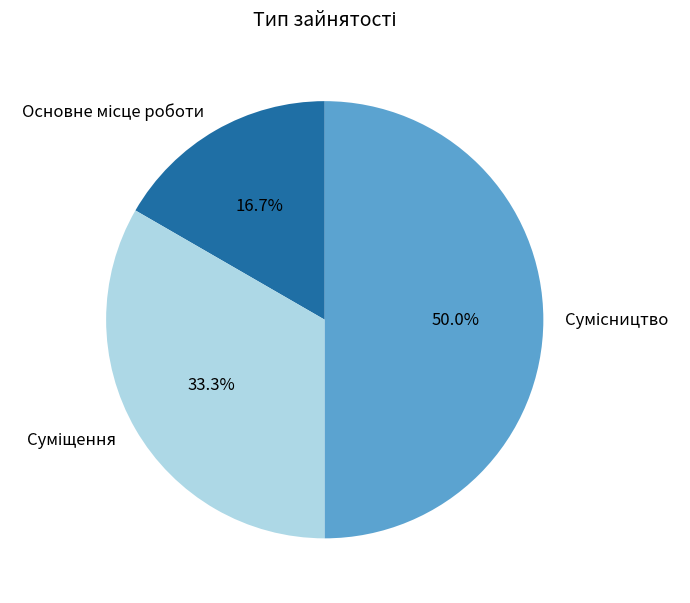

How many segments does this pie chart have?

3